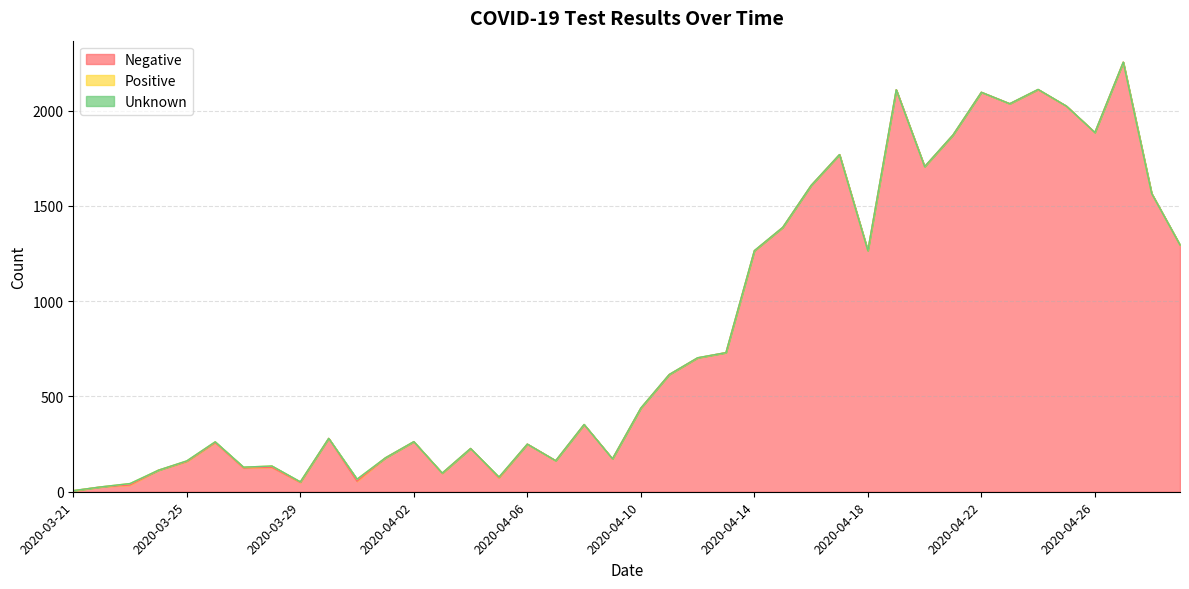

At which label is Unknown closest to 0?

2020-03-21